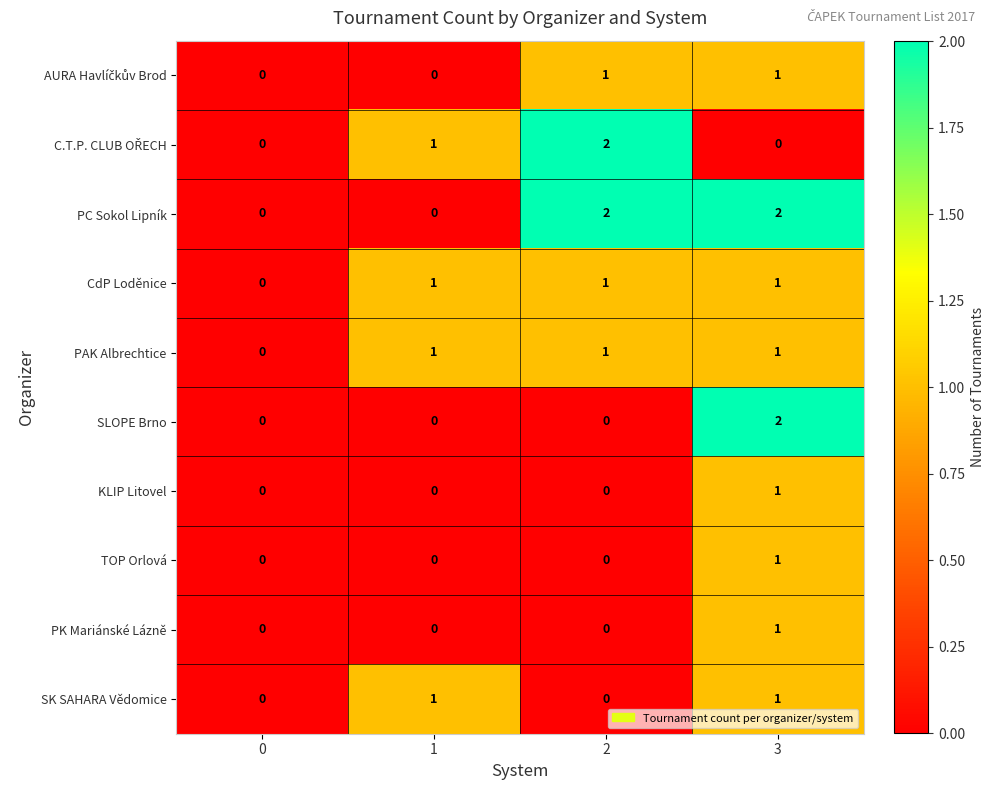

Which category has the highest value in the KLIP Litovel series?

3